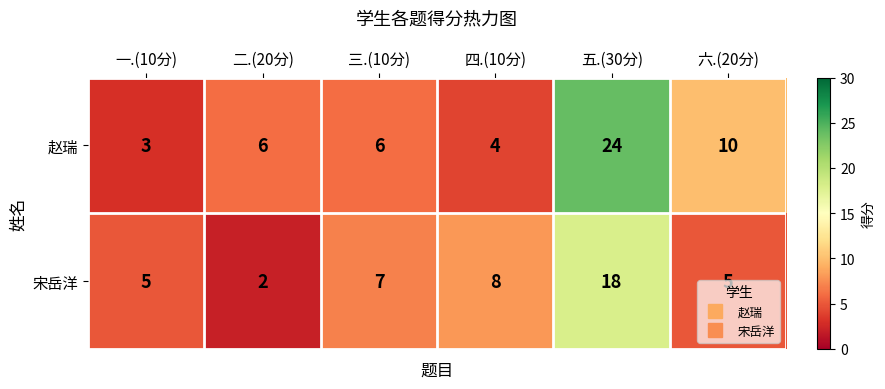

At which label does 赵瑞 reach its peak?

五.(30分)